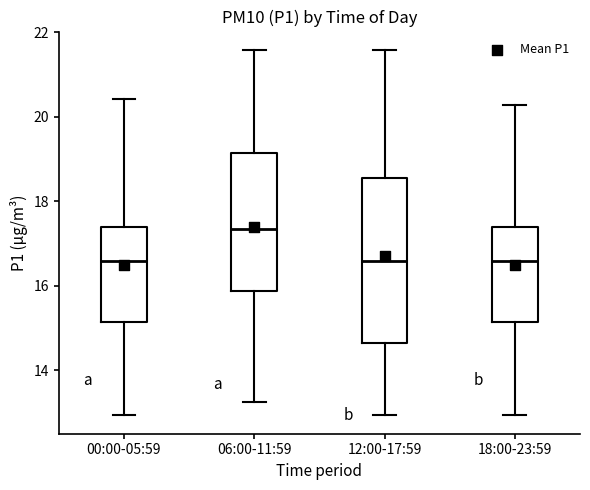

Where does the median line of the box for 06:00-11:59 sit on the y-axis? The values are not printed on the chart, so give them approximately, as read against the axis.

17.4